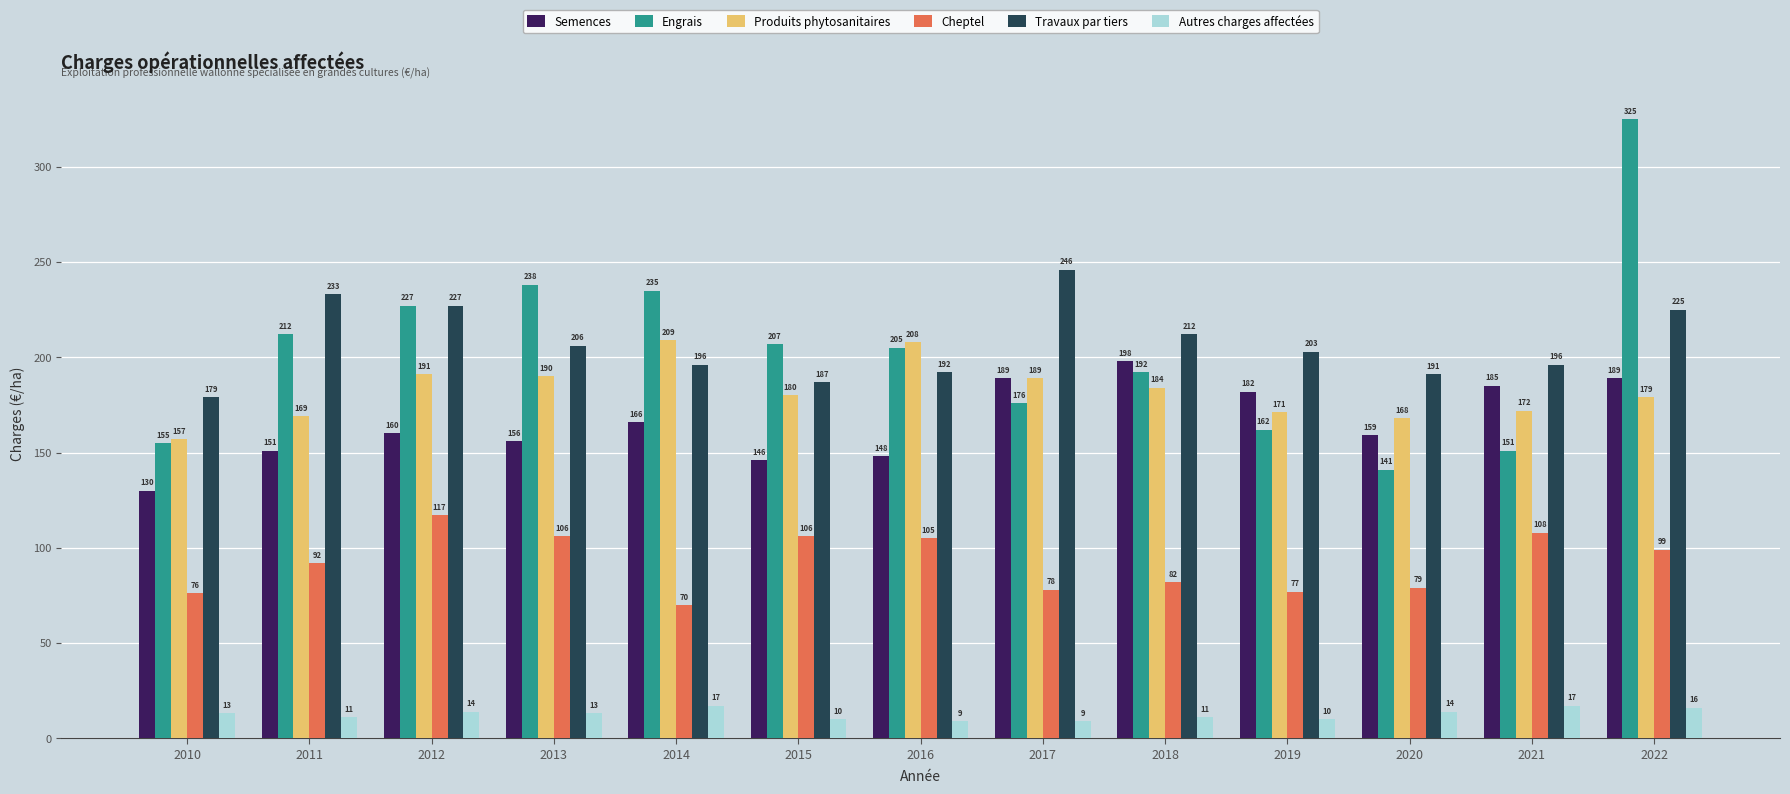

Reading right to left, extract all data points from this chart.

Semences: 189	185	159	182	198	189	148	146	166	156	160	151	130
Engrais: 325	151	141	162	192	176	205	207	235	238	227	212	155
Produits phytosanitaires: 179	172	168	171	184	189	208	180	209	190	191	169	157
Cheptel: 99	108	79	77	82	78	105	106	70	106	117	92	76
Travaux par tiers: 225	196	191	203	212	246	192	187	196	206	227	233	179
Autres charges affectées: 16	17	14	10	11	9	9	10	17	13	14	11	13